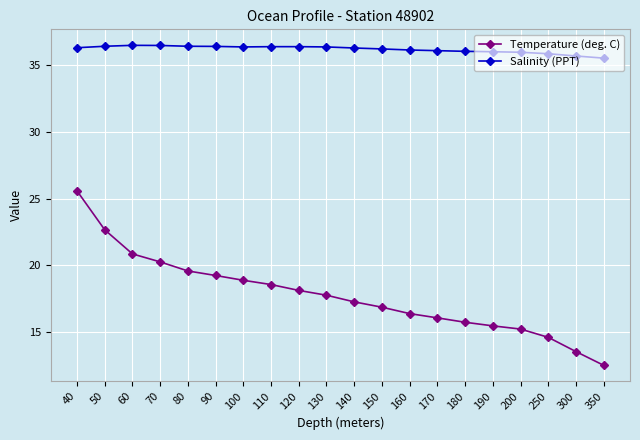

What is the average value of the Salinity (PPT) series?

36.2